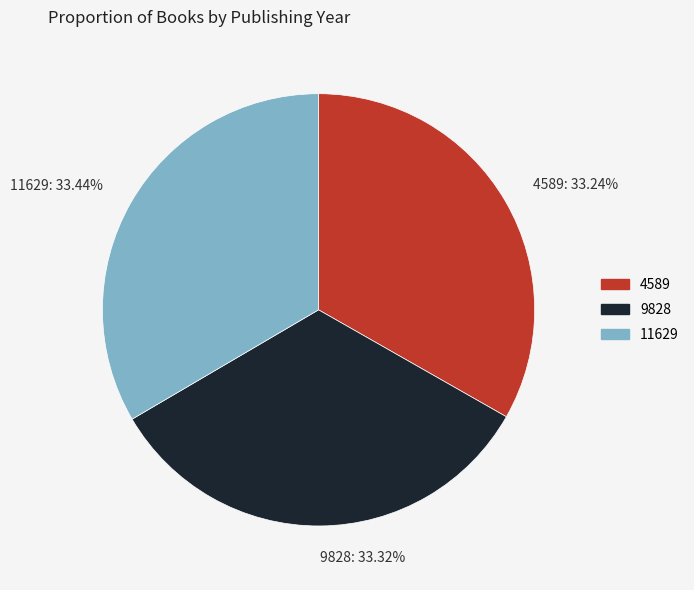

To the nearest percent, what portion does 4589 represent?

33%